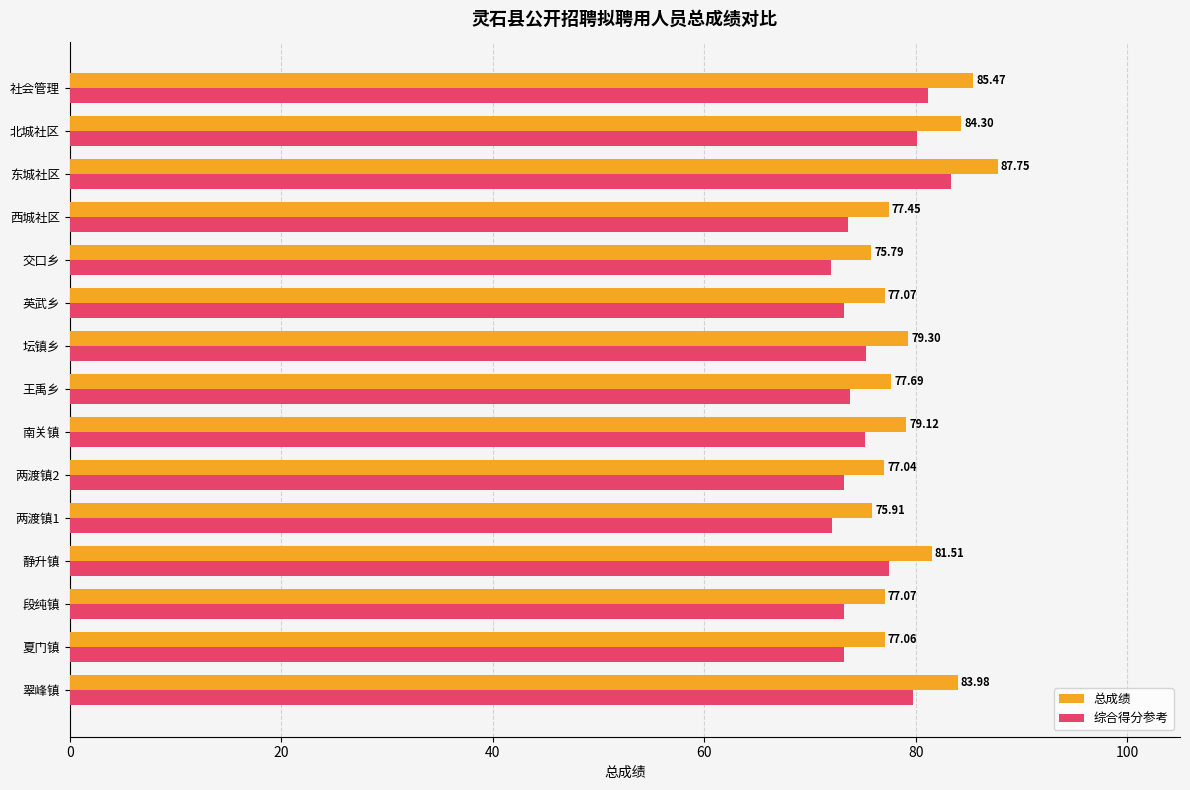

At how many categories does at least one series exceed 73?

15